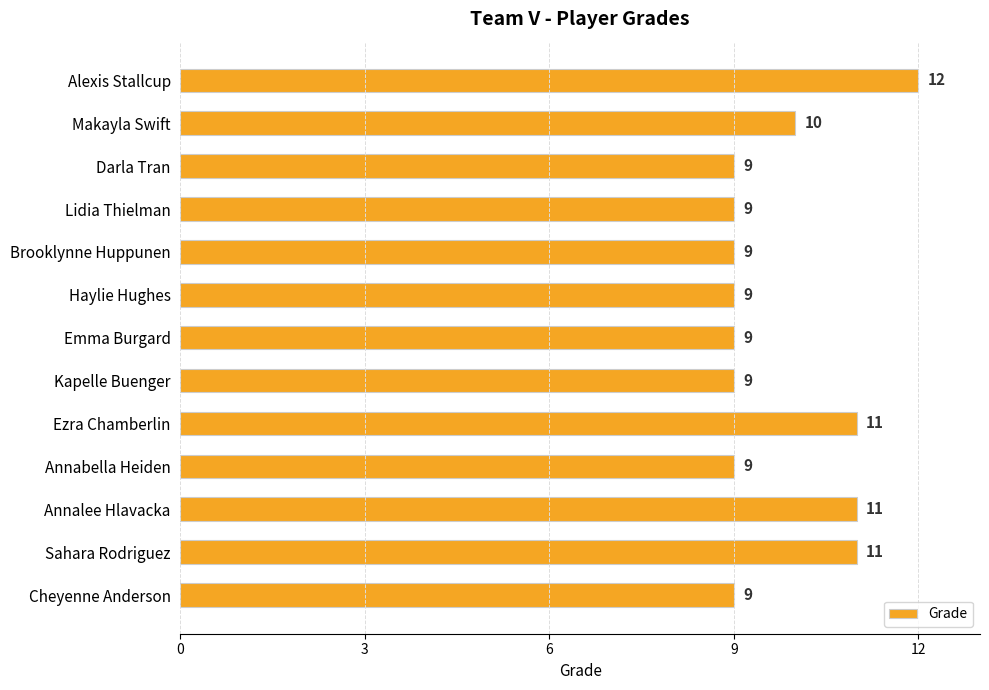

How many bars are there in total?

13